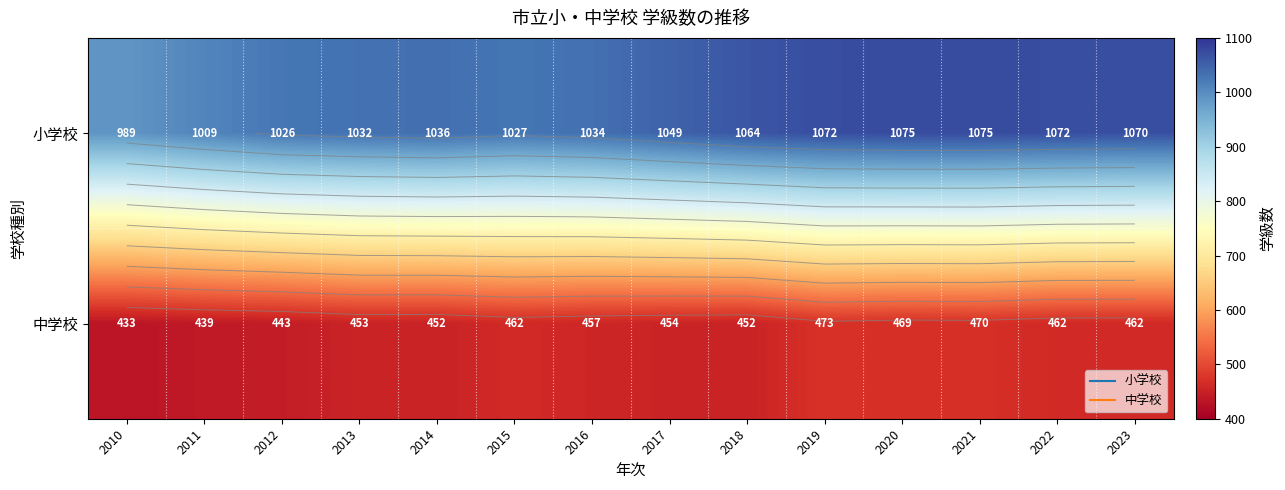

What is the sum of the 中学校 values at 2013 and 2014?

905